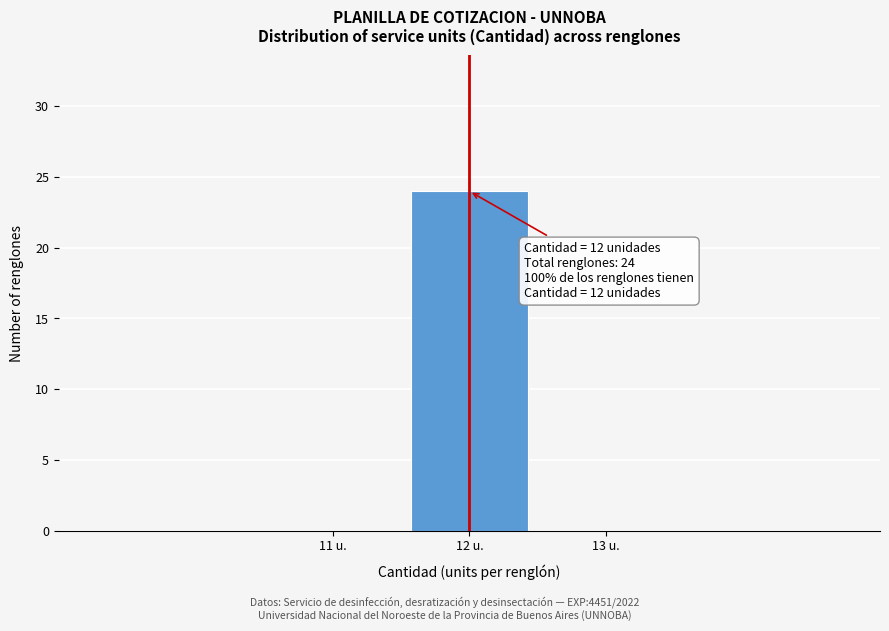

Over which range of the x-axis is the bar tallest?

11.5 to 12.5